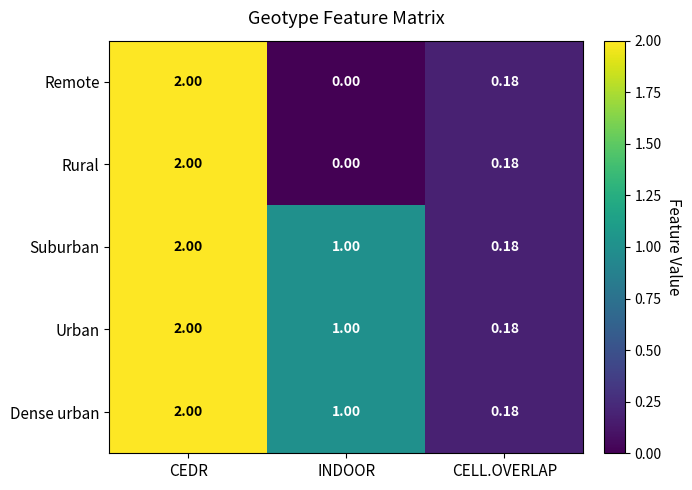

What is the total value across all series at CELL.OVERLAP?

0.9